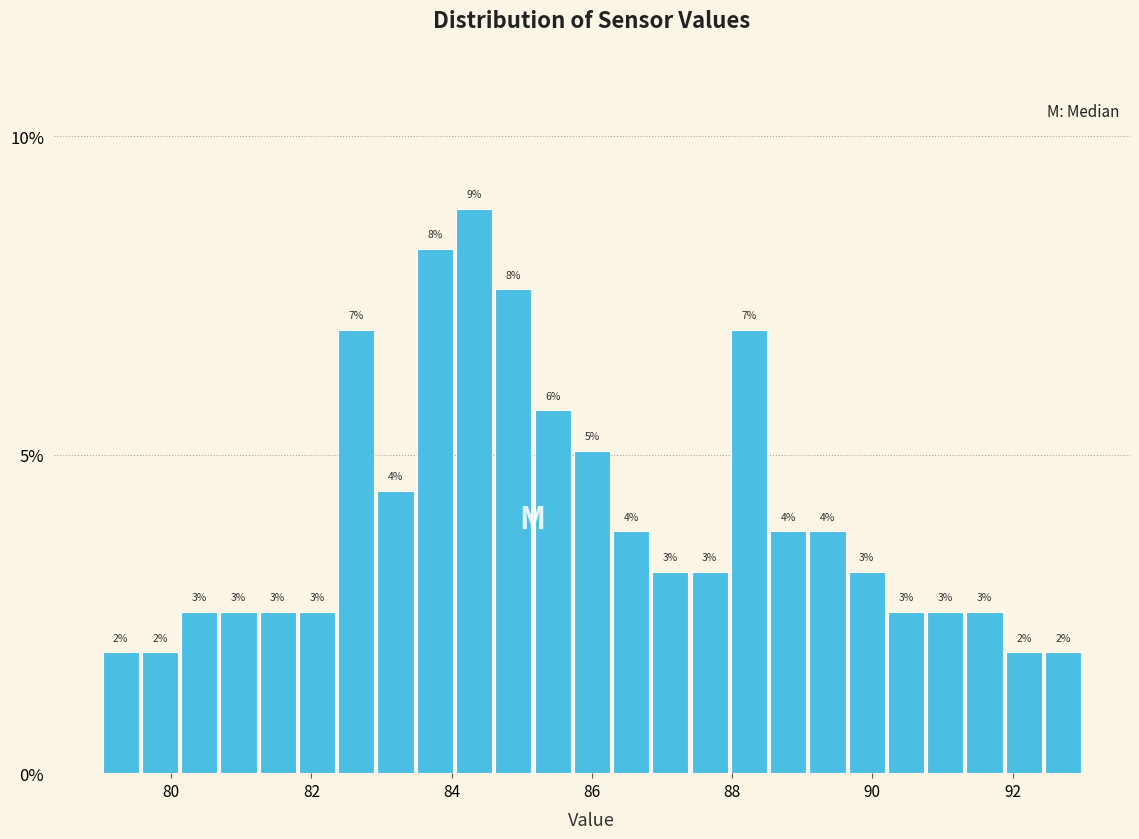

Around what value on the x-axis is the tallest bar? Give the approximate position of its centre, as read against the axis.

84.4